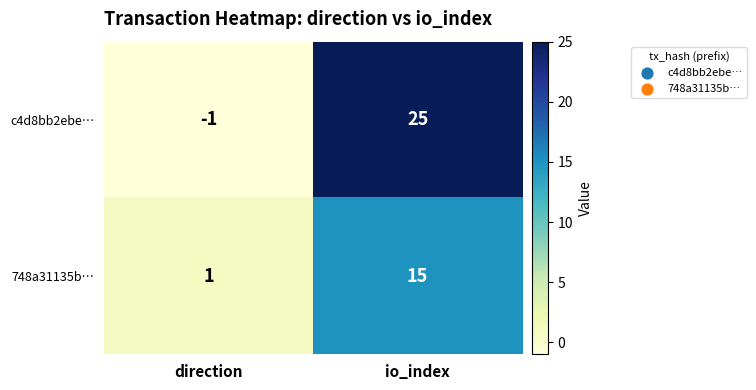

What is the difference between the 748a31135b… values at io_index and direction?

14